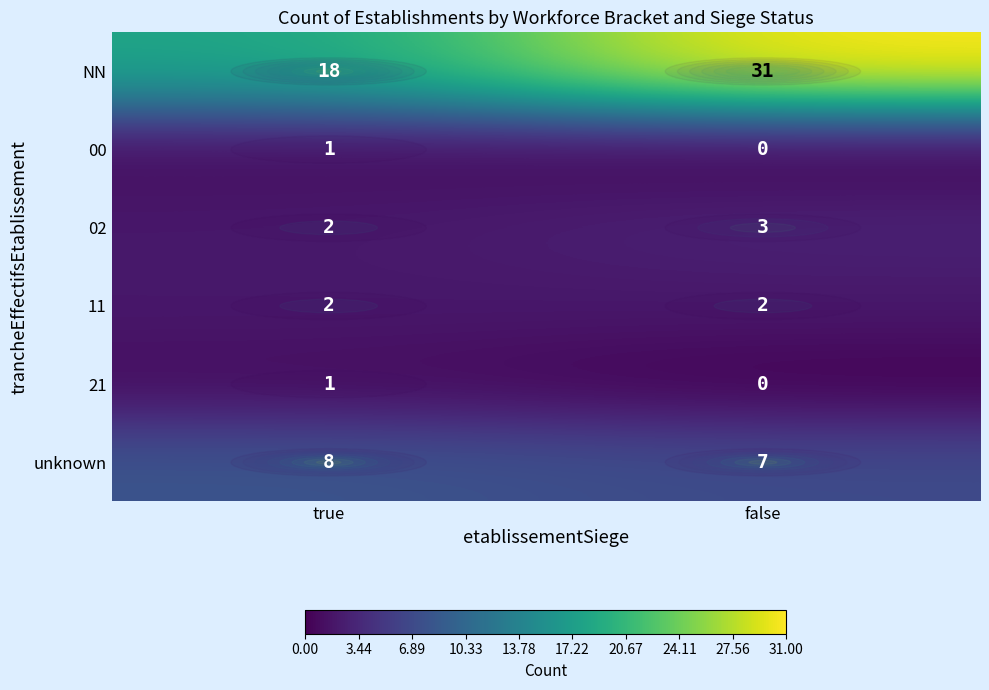

Which series has the largest total across all categories?

NN